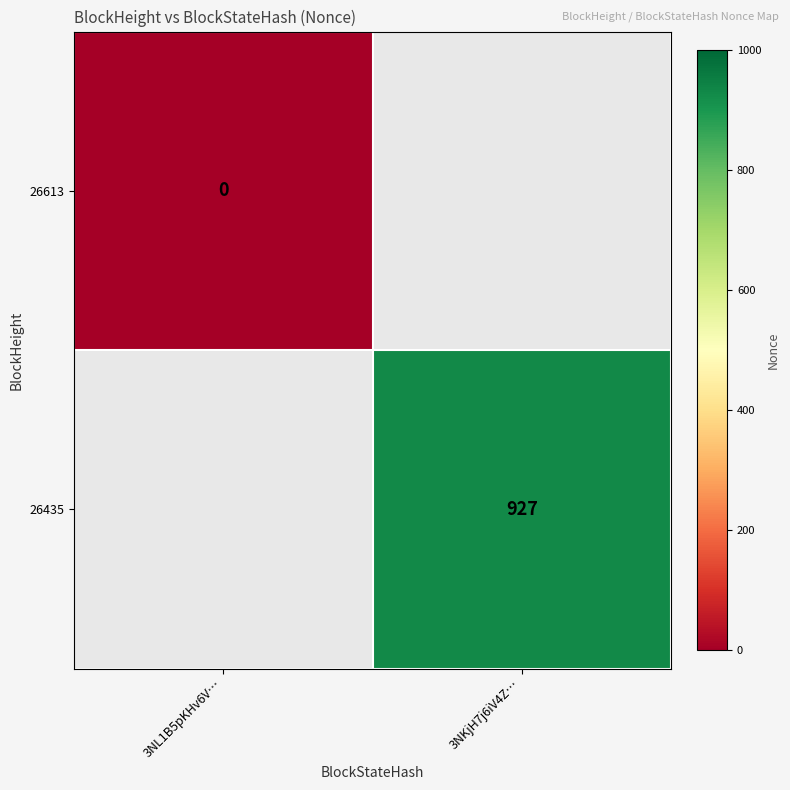

What is the greatest value displayed?

927.0